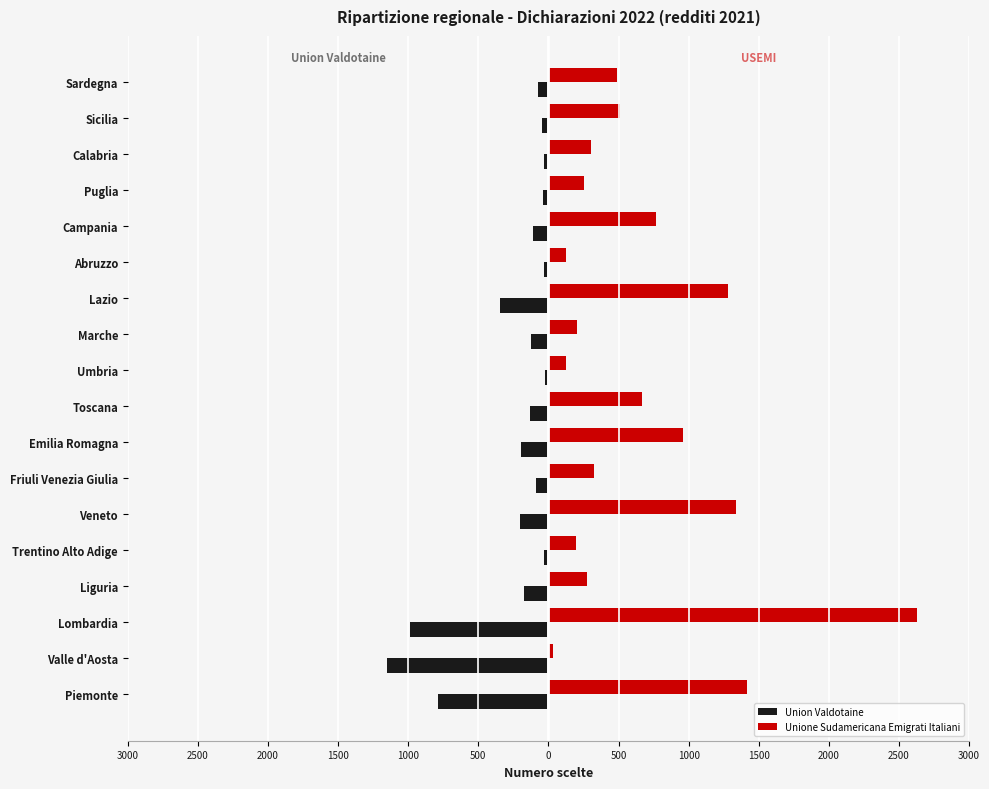

What is the sum of all Union Valdotaine values?

-4578